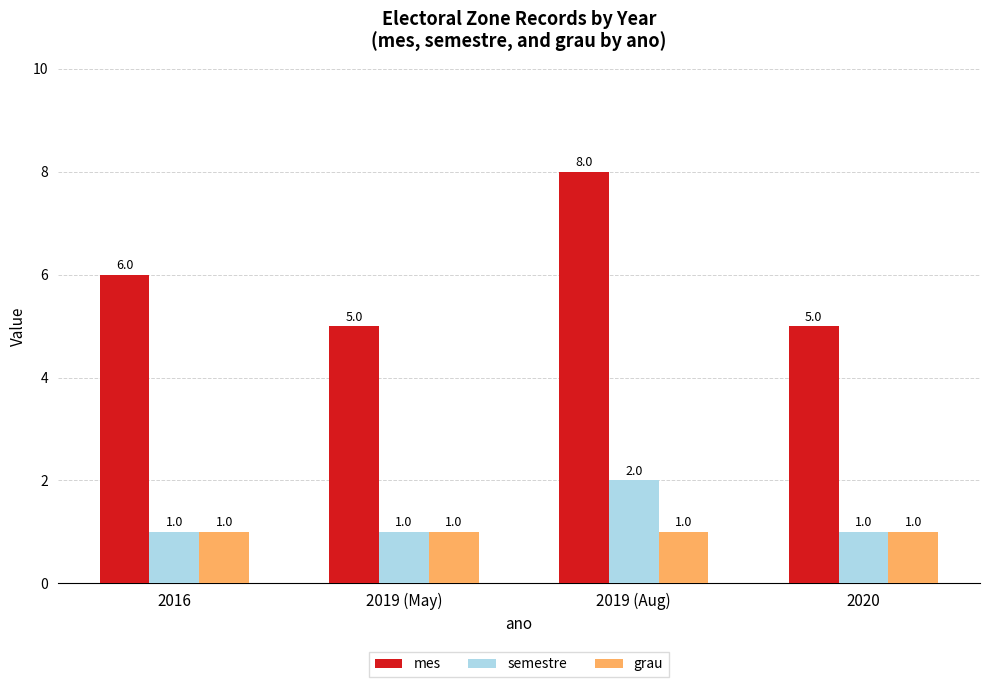

The value of semestre at 2016 is 0. True or false?

False